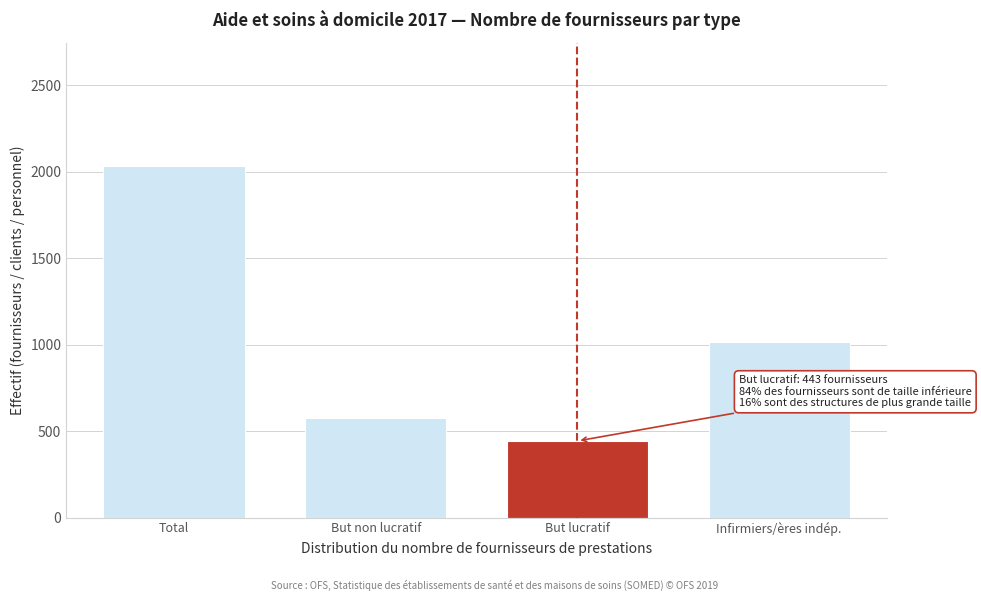

Reading right to left, extract all data points from this chart.

Infirmiers/ères indép.=1015	But lucratif=443	But non lucratif=577	Total=2035